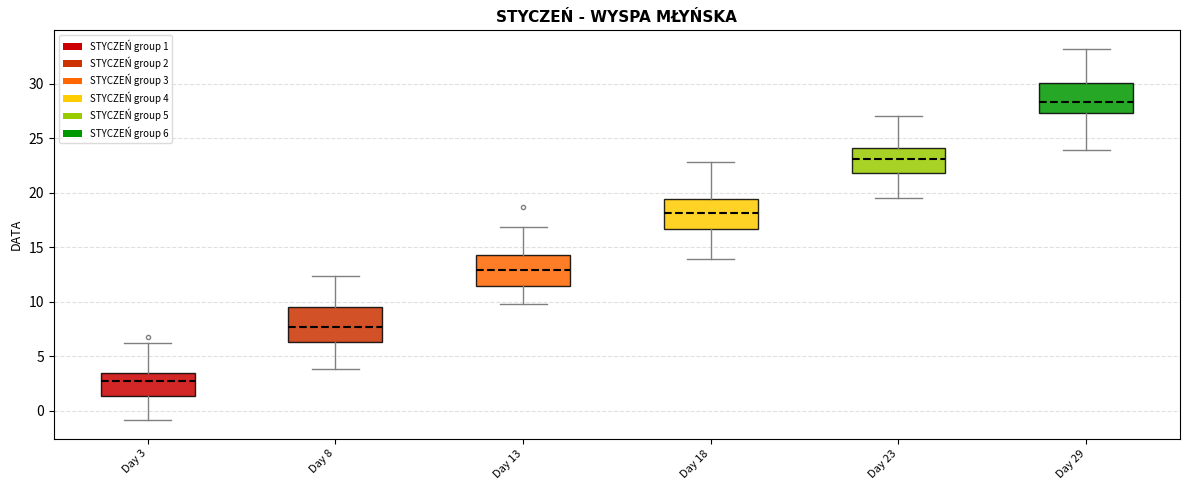

Reading left to right, transcribe this box plot: for each box, give where its median line is, the range the box spans, and where its two whiskers end, as read against the y-axis. The values are not printed on the chart, so give them approximately, as read against the axis.

Day 3: median 2.5, box 1.5 to 3.5, whiskers -1.0 to 6.0
Day 8: median 7.5, box 6.5 to 9.5, whiskers 4.0 to 12.5
Day 13: median 13.0, box 11.5 to 14.5, whiskers 10.0 to 17.0
Day 18: median 18.0, box 16.5 to 19.5, whiskers 14.0 to 23.0
Day 23: median 23.0, box 22.0 to 24.0, whiskers 19.5 to 27.0
Day 29: median 28.5, box 27.5 to 30.0, whiskers 24.0 to 33.0